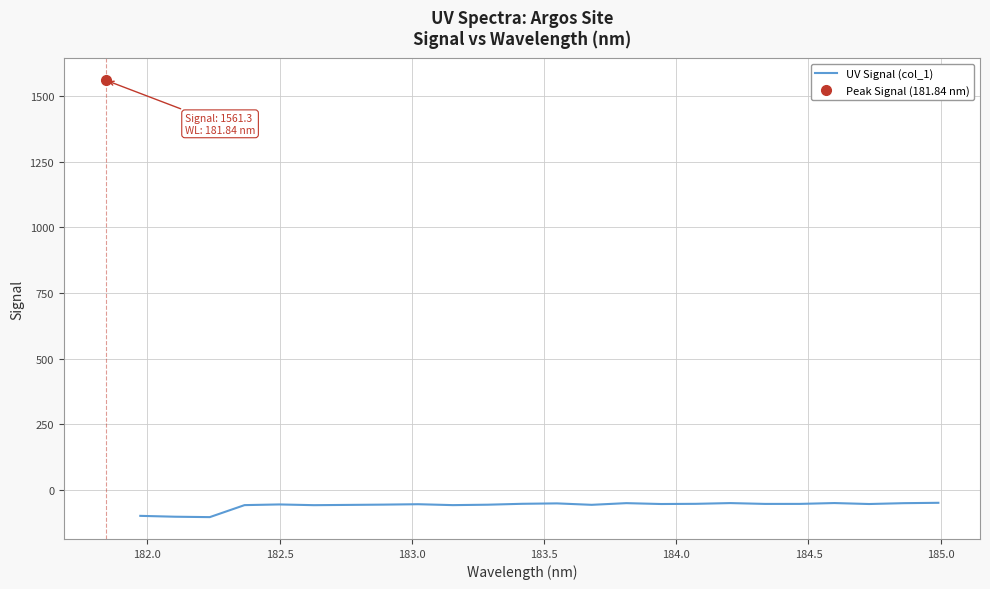

How many interior local valleys (lower than both neighbors) does the data have?

7